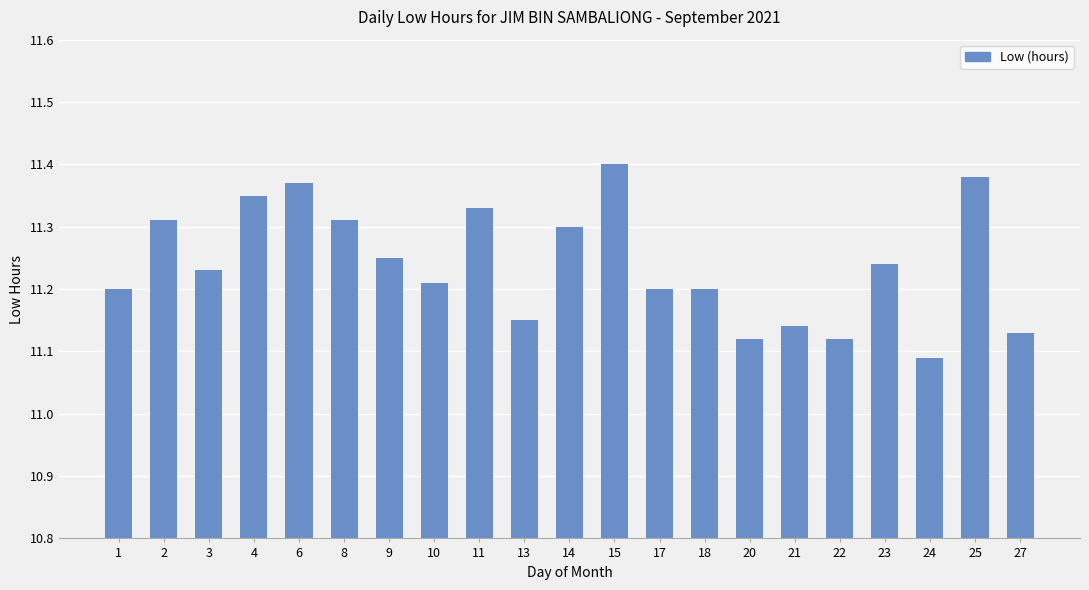

Where is the data nearest to the value 11?

24